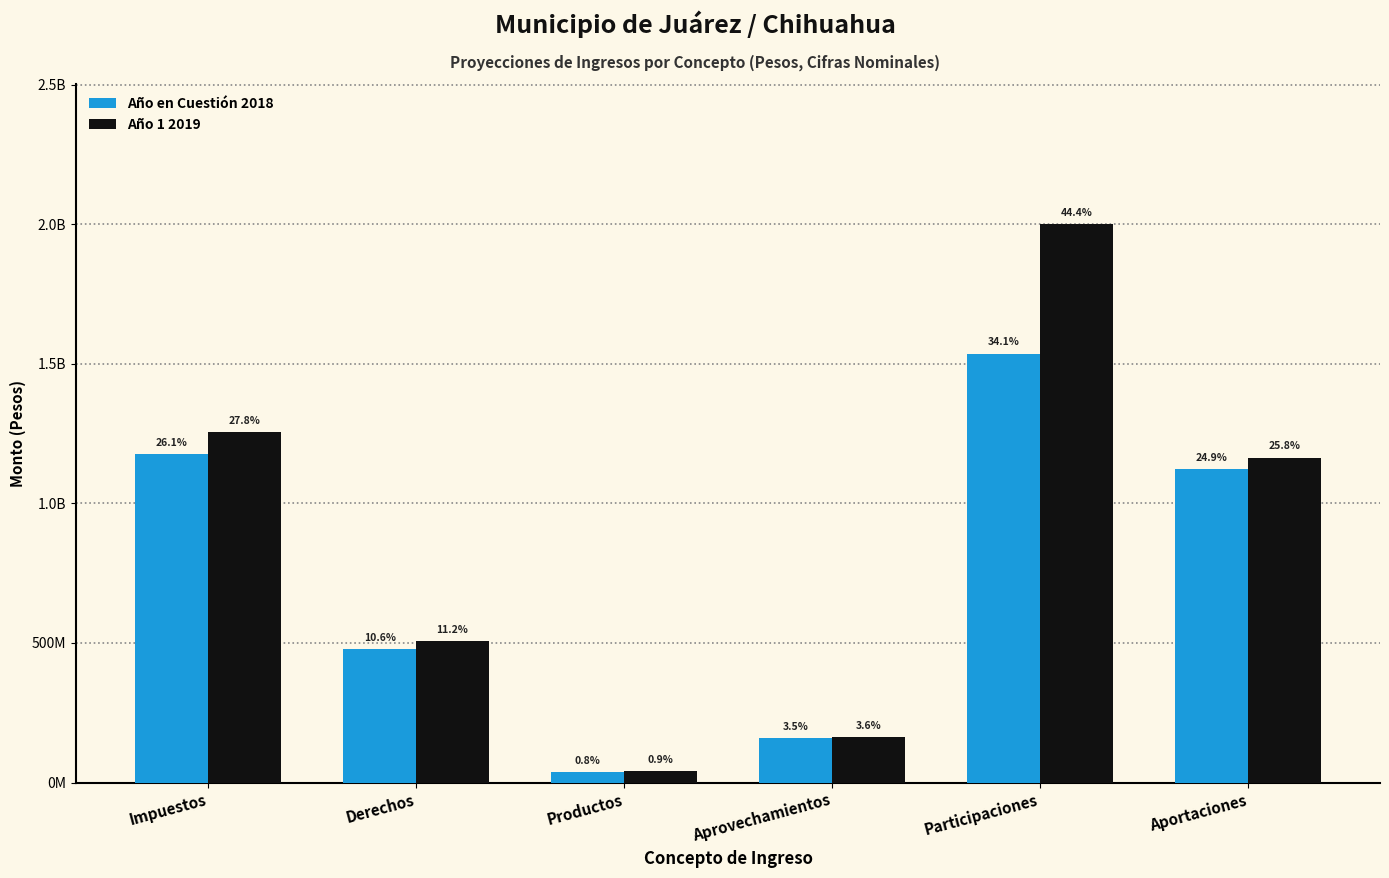

Are the bars horizontal?

No